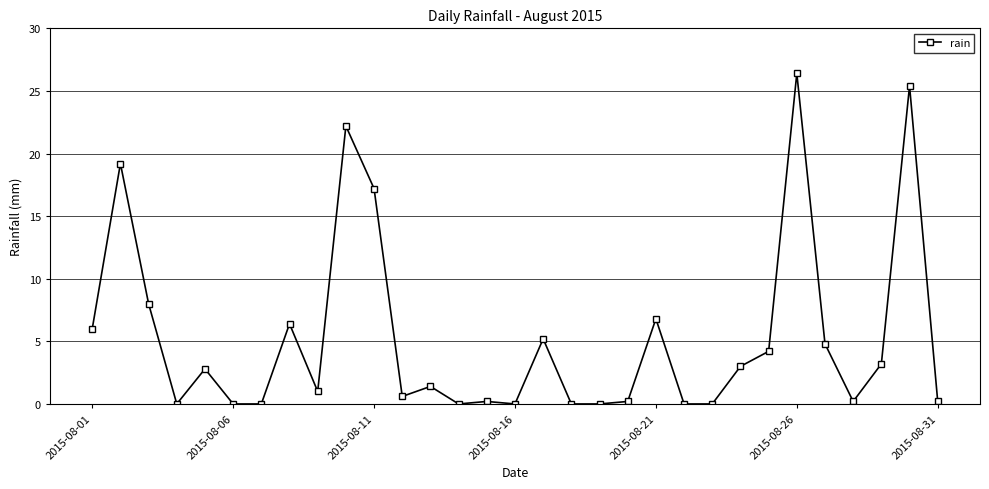

True or false: the data has more than 2 interior local peaks.

True